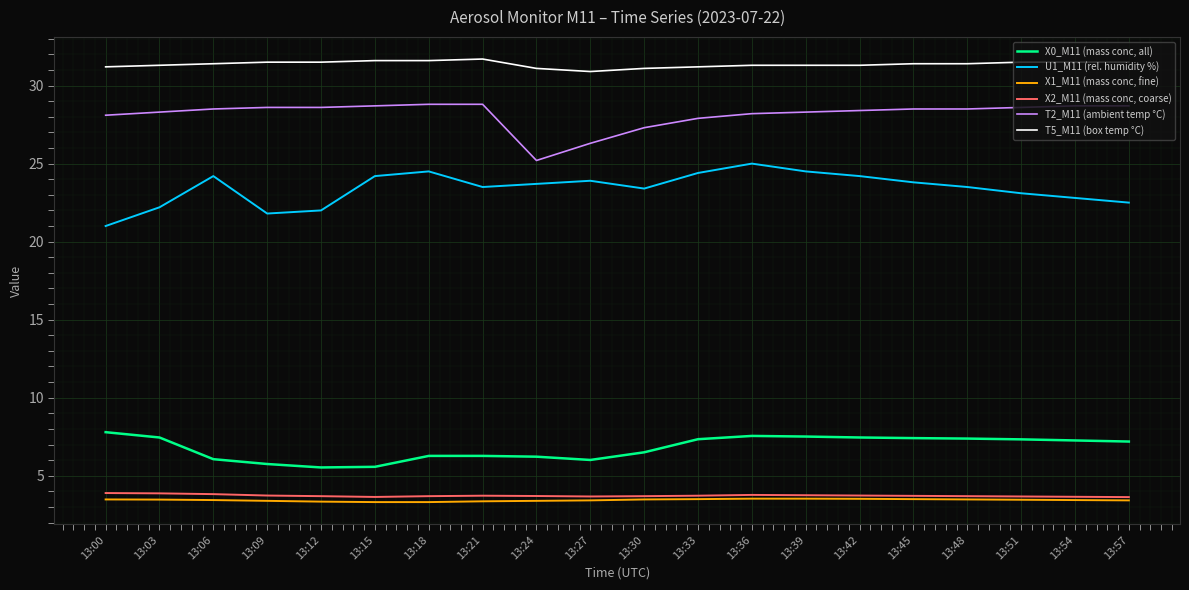

What is the difference between the highest and lowest values at 13:09?

28.1